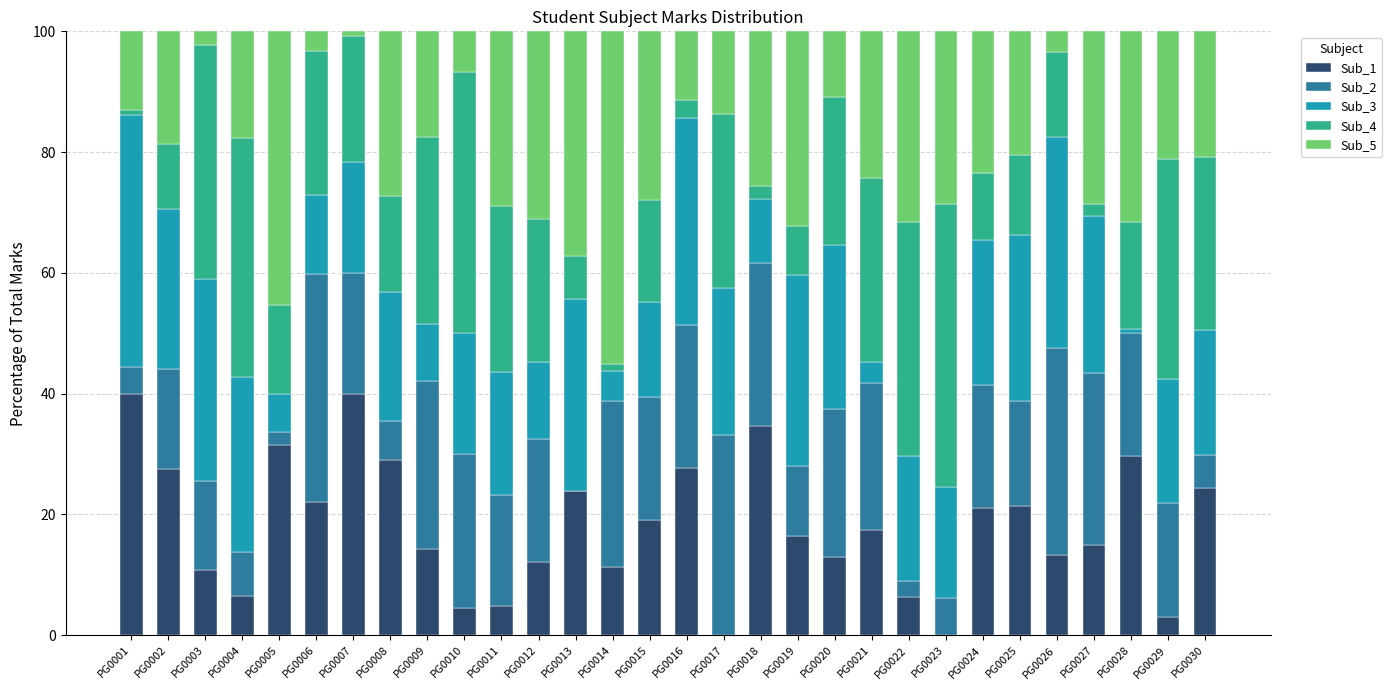

Count the number of categories in the chart.

30